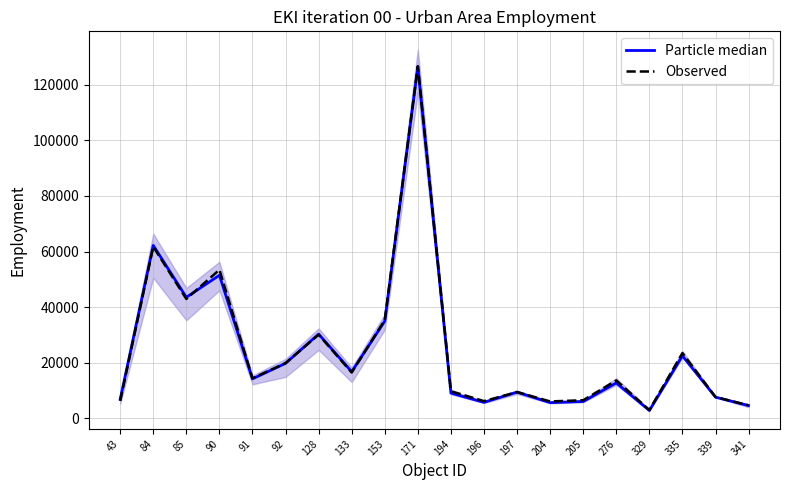

What is the value of the Particle median point at the 3rd from the left?

43553.0